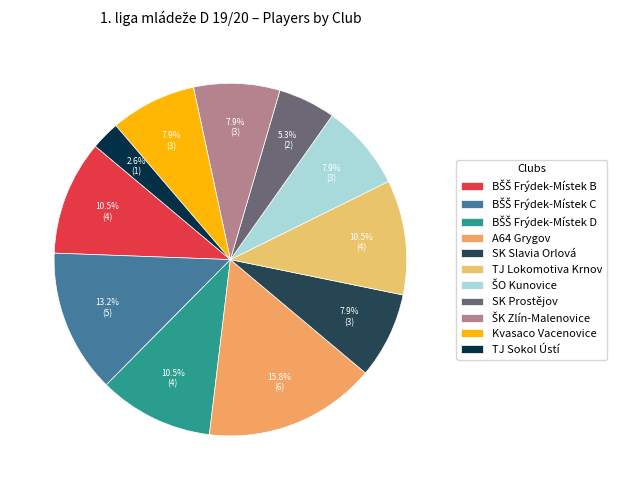

How many segments does this pie chart have?

11